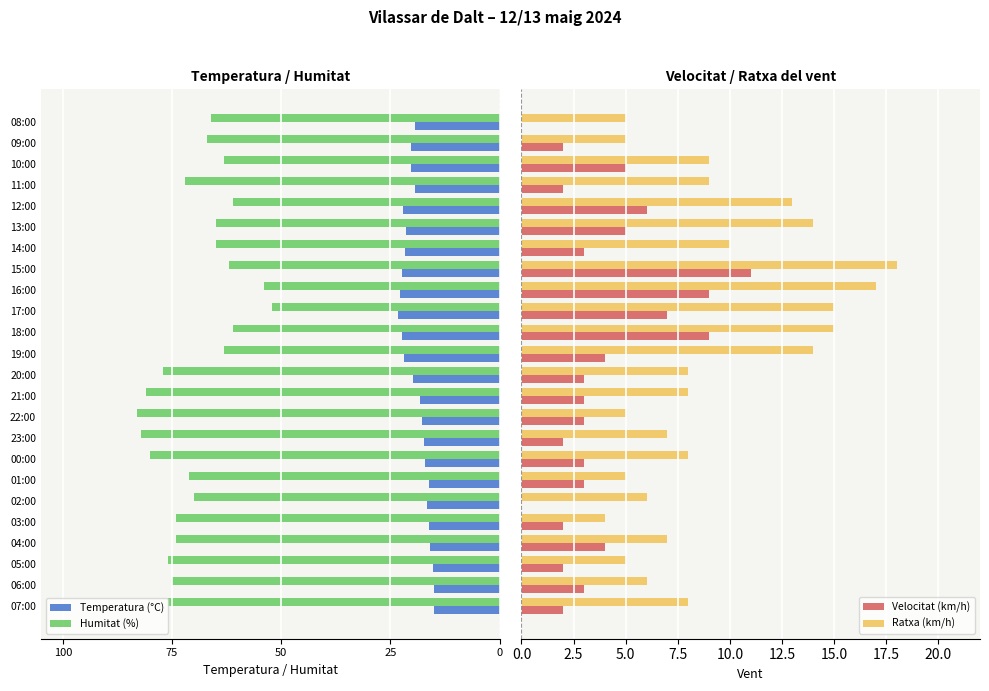

How many distinct data groups are displayed?

4